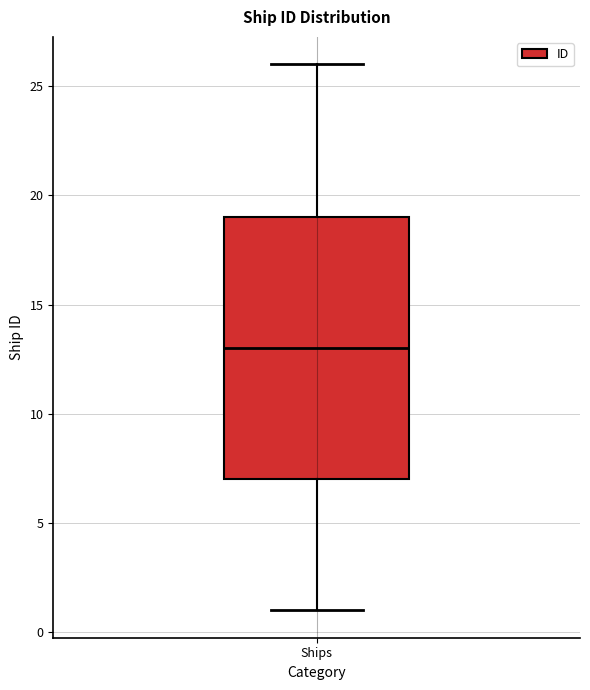

Transcribe this box plot: give where the median line is, the range the box spans, and where the two whiskers end, as read against the y-axis. The values are not printed on the chart, so give them approximately, as read against the axis.

median 13, box 7 to 19, whiskers 1 to 26